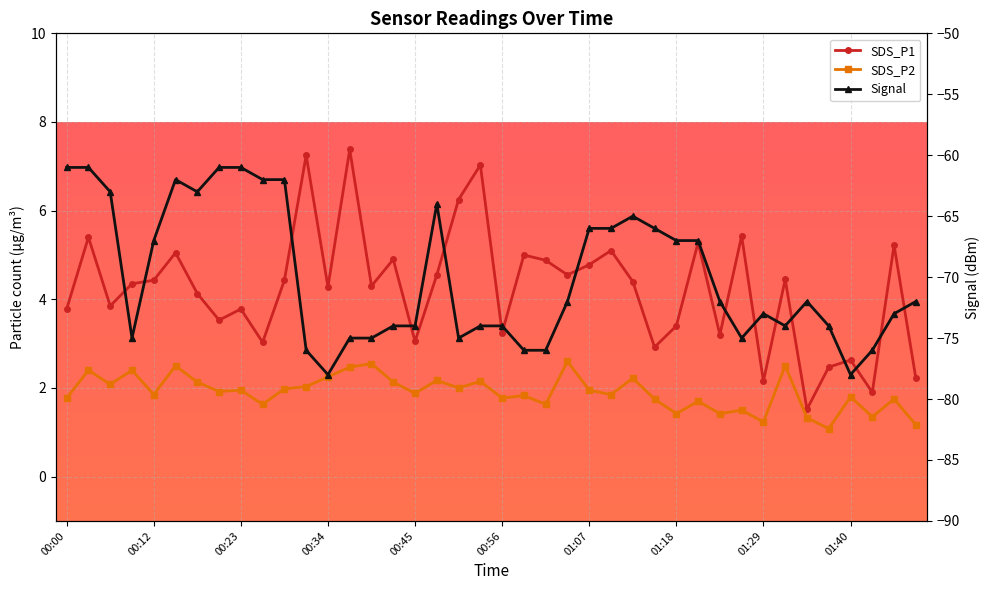

Which series changed the most between 00:42 and 01:32?

SDS_P1